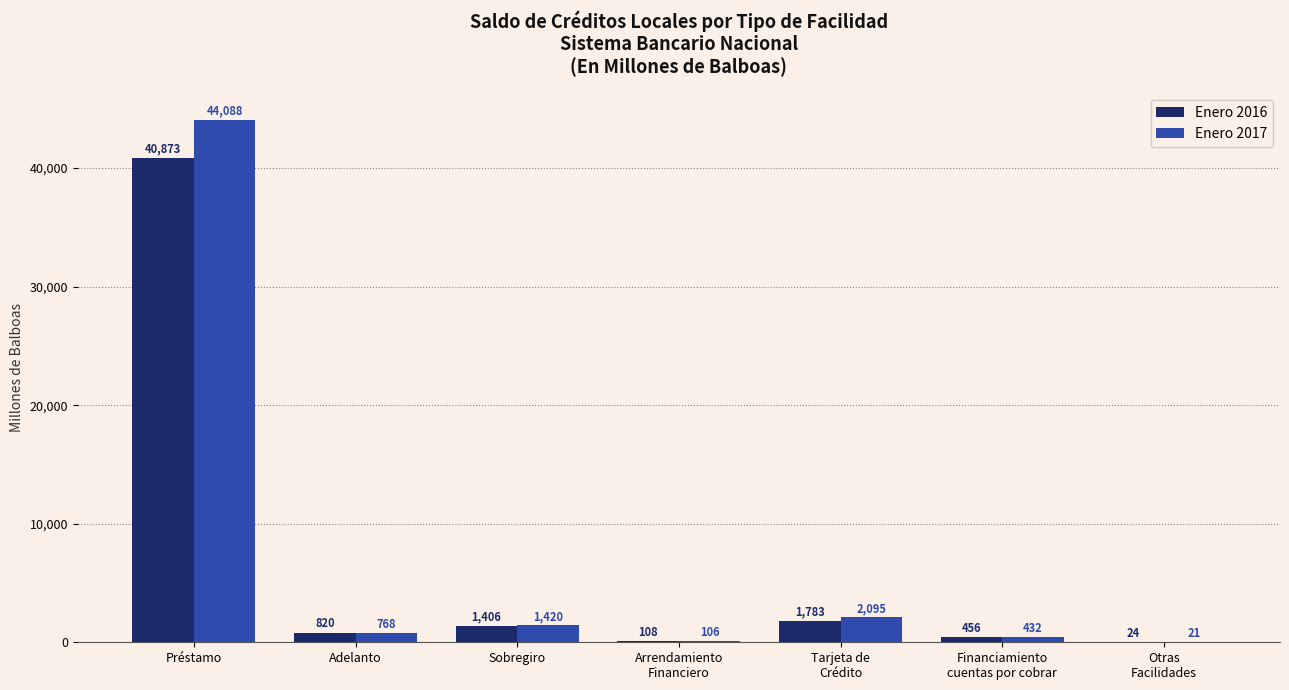

At which label does Enero 2017 reach its peak?

Préstamo